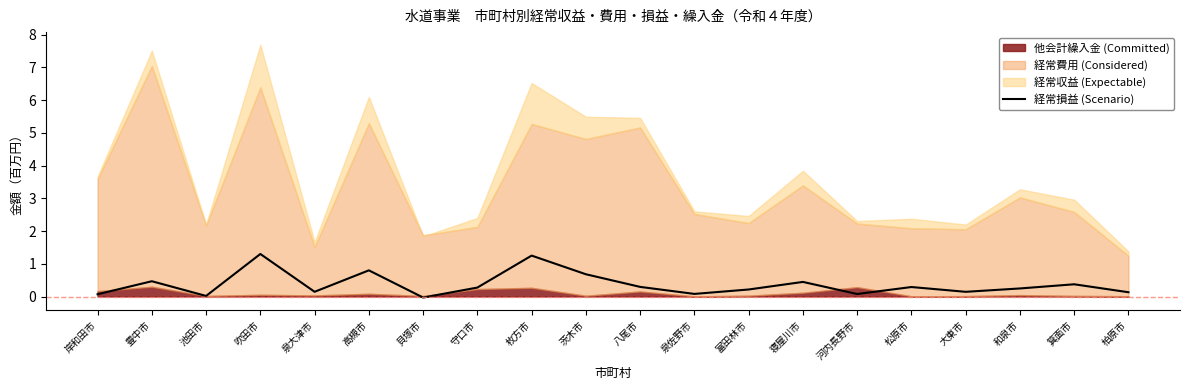

What value does the data have at 河内長野市?

0.1